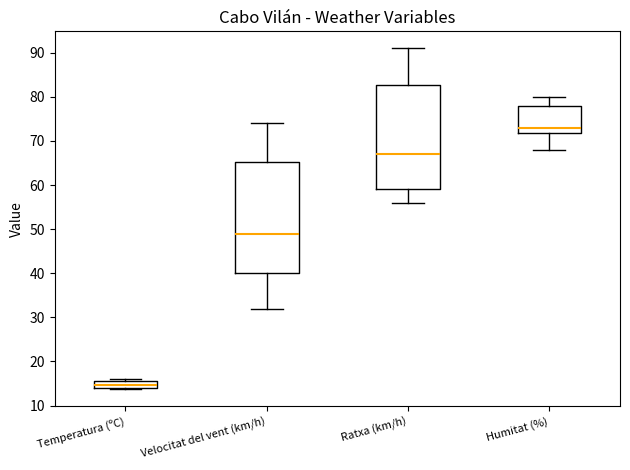

Where is the upper edge of the box for Ratxa (km/h) on the y-axis? The values are not printed on the chart, so give them approximately, as read against the axis.

83